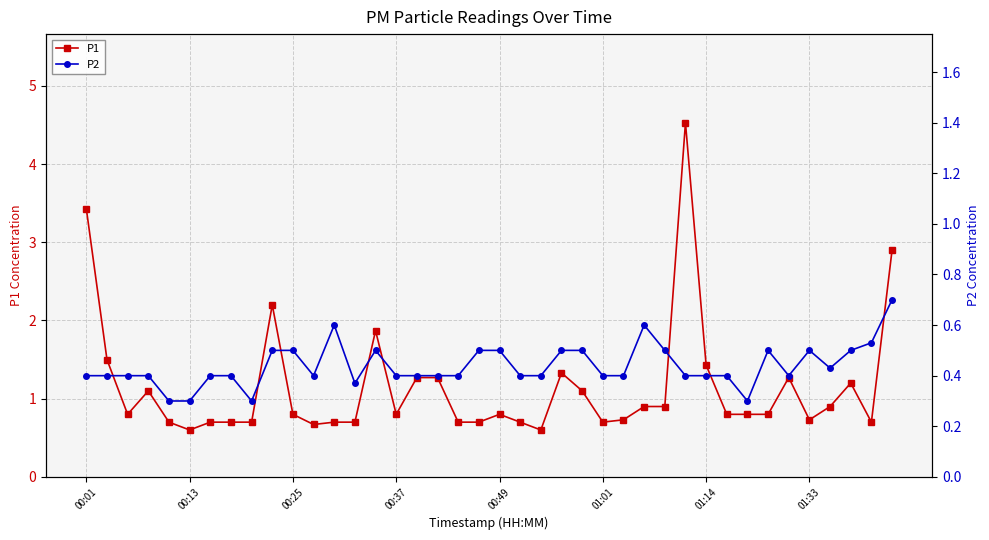

What is the average value of the P2 series?

0.4